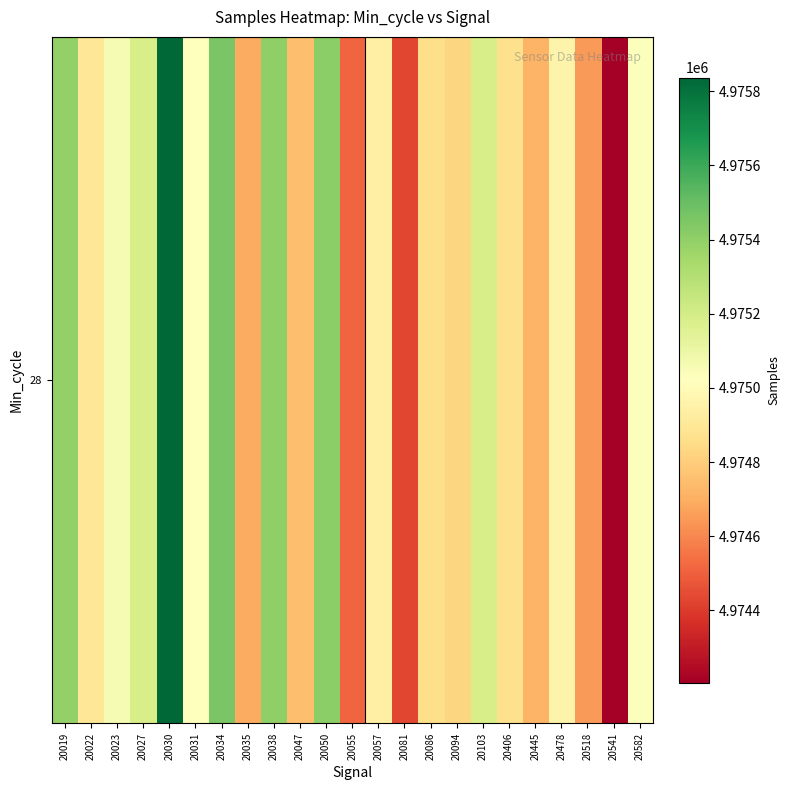

What is the smallest value displayed?

4974205